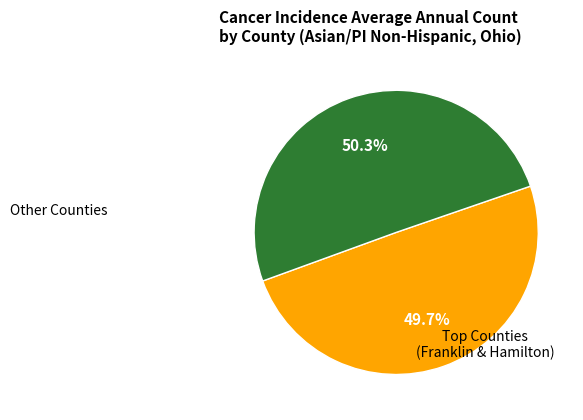

Is there a majority slice in this chart?

Yes